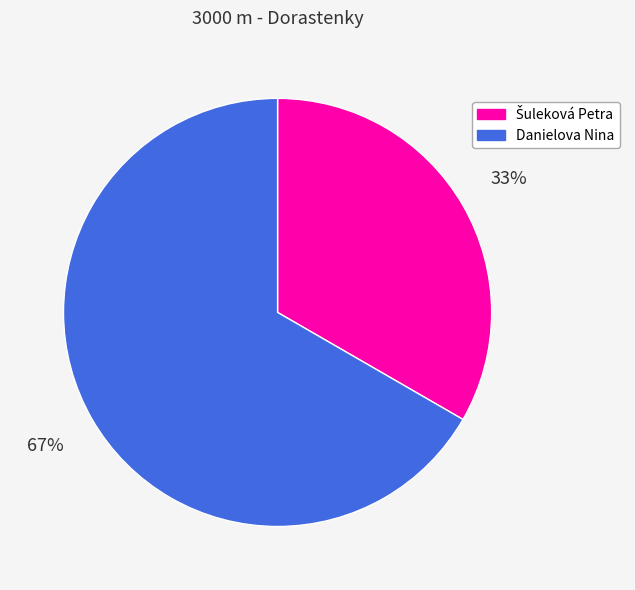

The Danielova Nina slice represents 67% of the pie. True or false?

True